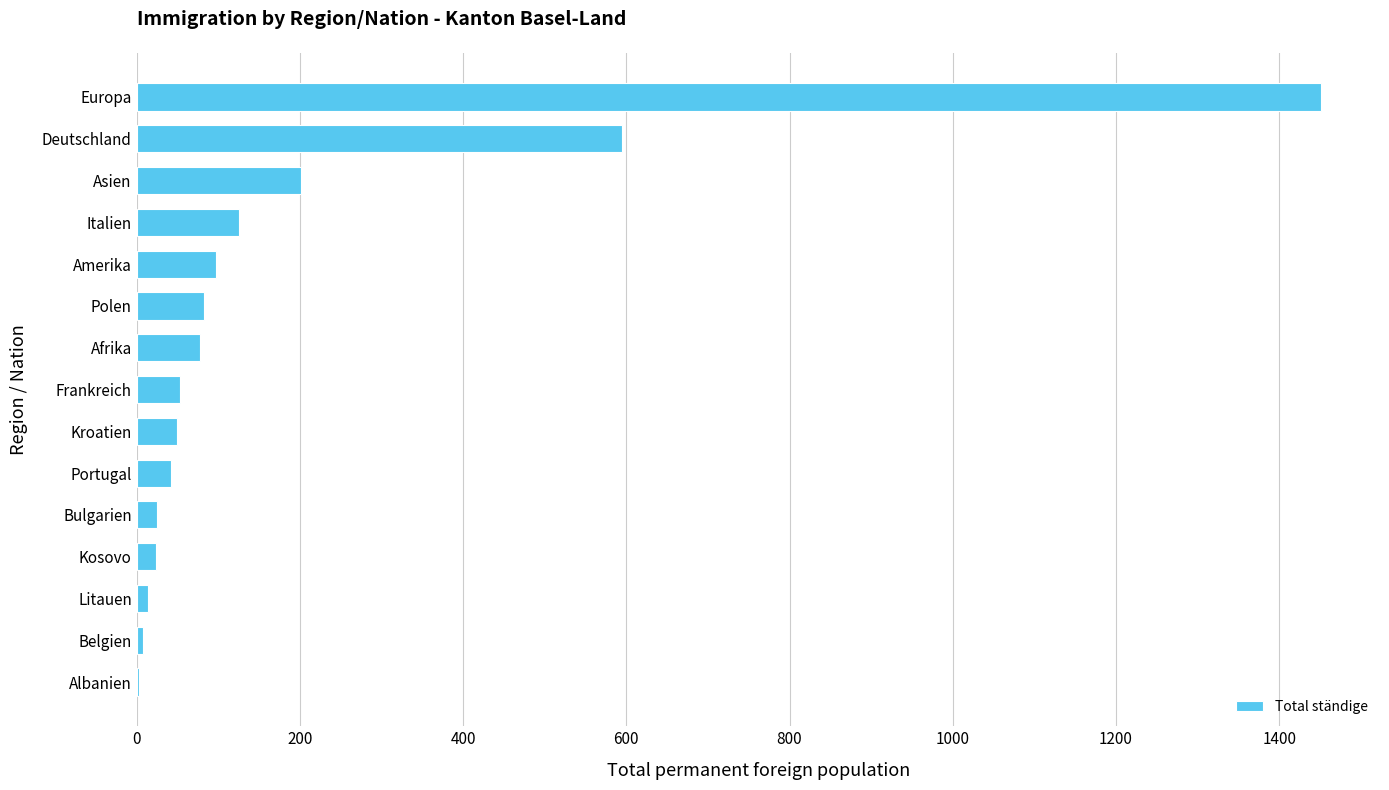

What value does the data have at Afrika?

78